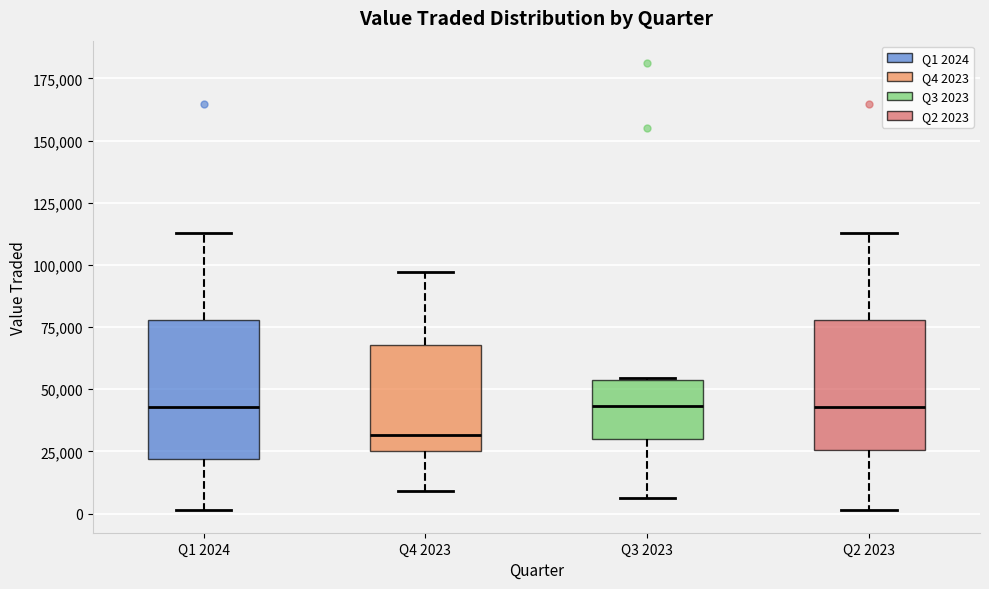

Reading left to right, transcribe this box plot: for each box, give where its median line is, the range the box spans, and where its two whiskers end, as read against the y-axis. The values are not printed on the chart, so give them approximately, as read against the axis.

Q1 2024: median 45000, box 20000 to 80000, whiskers 0 to 115000
Q4 2023: median 30000, box 25000 to 70000, whiskers 10000 to 95000
Q3 2023: median 45000, box 30000 to 55000, whiskers 5000 to 55000
Q2 2023: median 45000, box 25000 to 80000, whiskers 0 to 115000